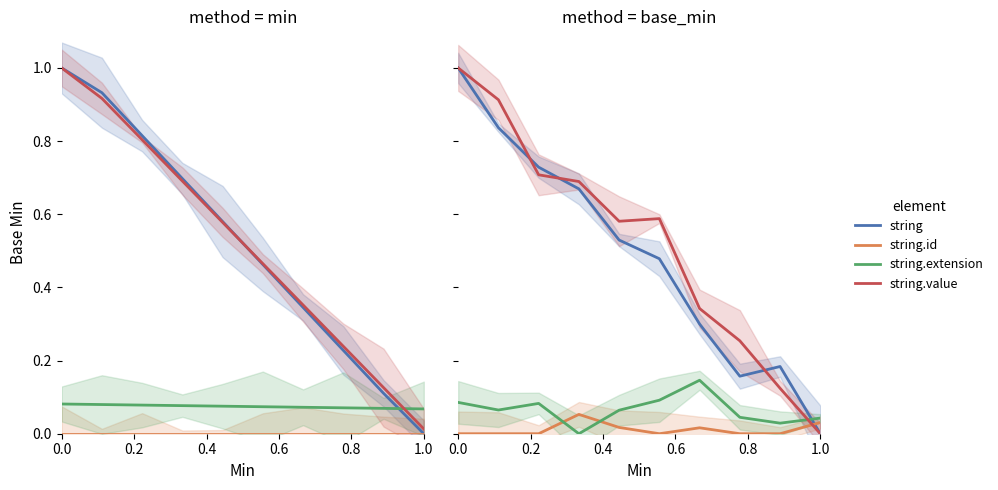

What is the sum of all string values?

4.9